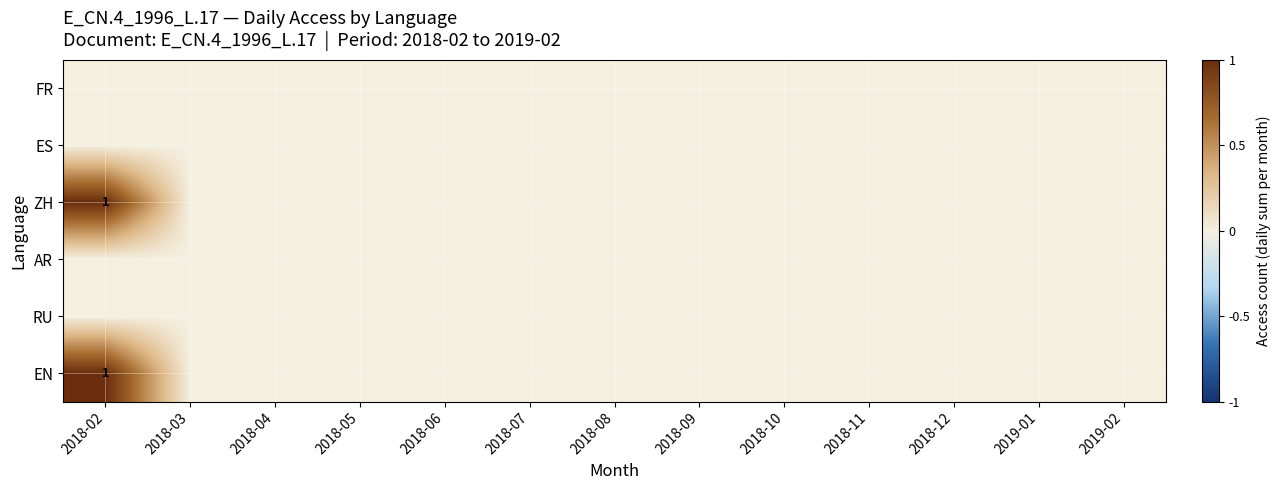

What is the highest value of the EN series?

1